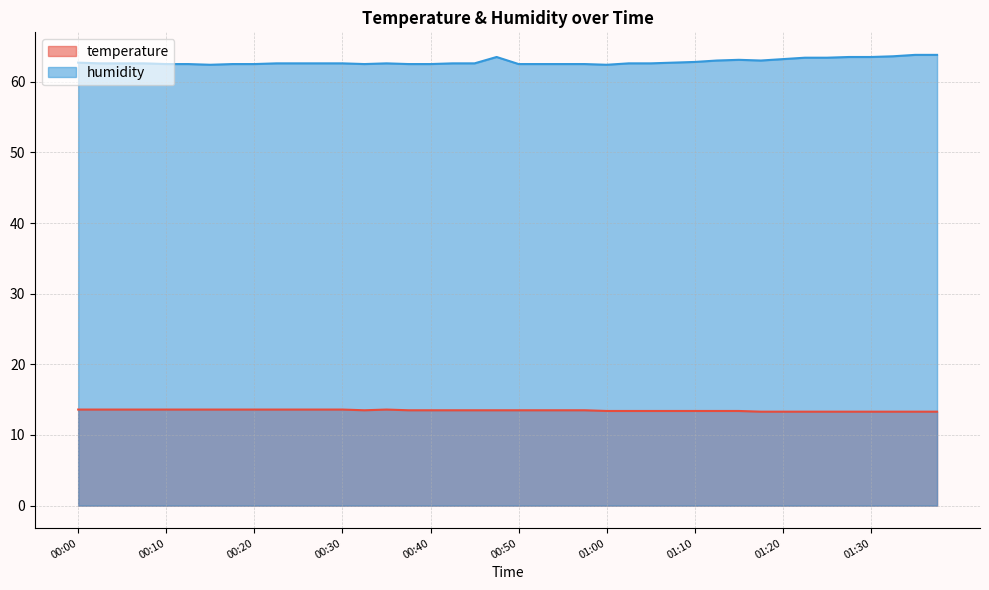

Rank the series at 01:08 from lowest to highest value.

temperature, humidity